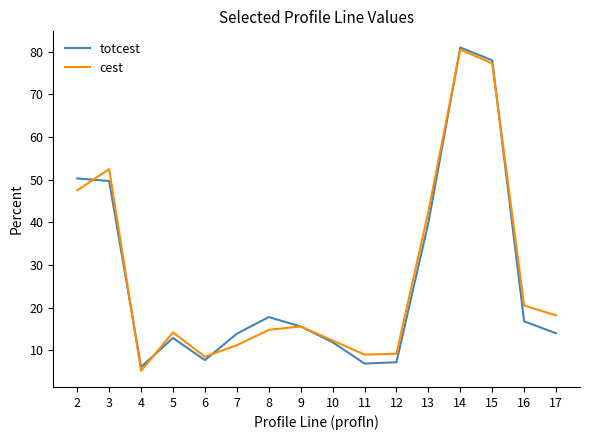

At 16, list the series in order from smallest to largest.

totcest, cest